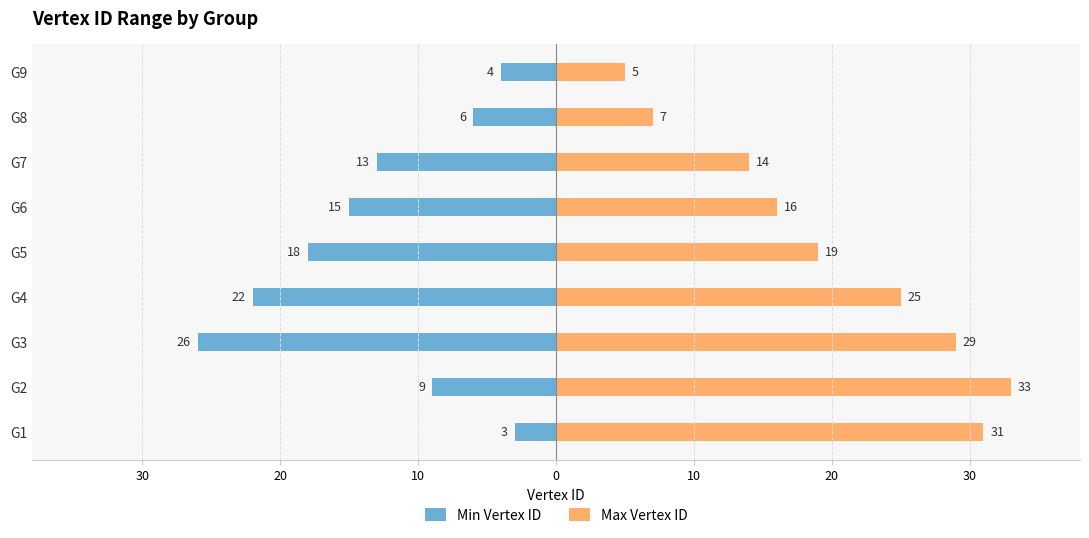

How many categories are shown in the chart?

9